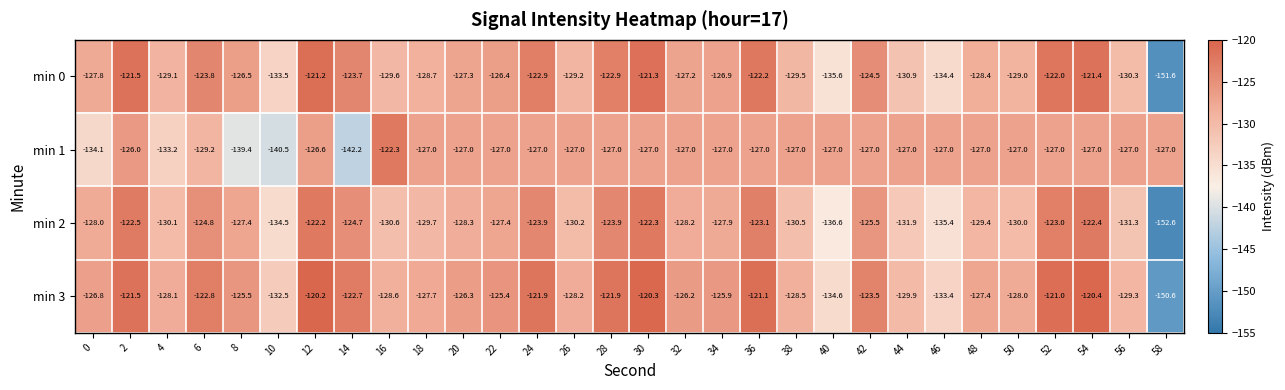

True or false: min 2 has a value of -130.2 at 26.

True